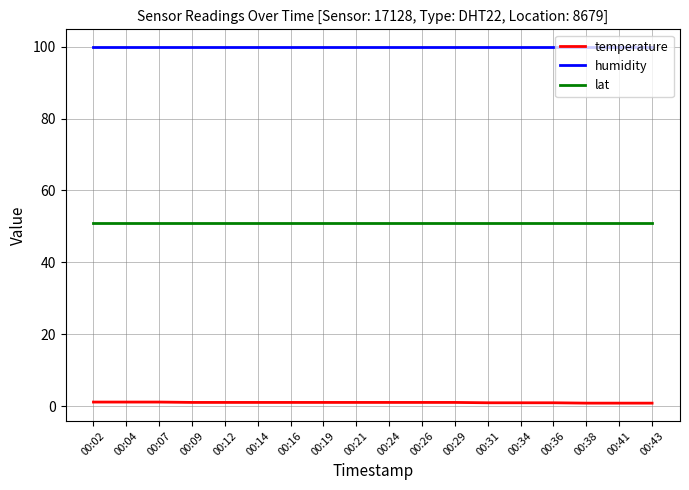

Is this an area chart (filled region under the line)?

No